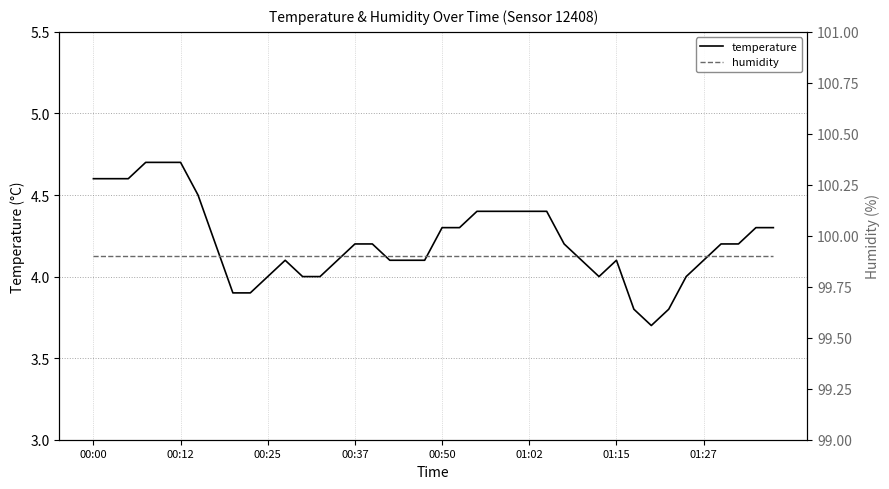

Rank the series by their maximum value, from lowest to highest.

temperature, humidity